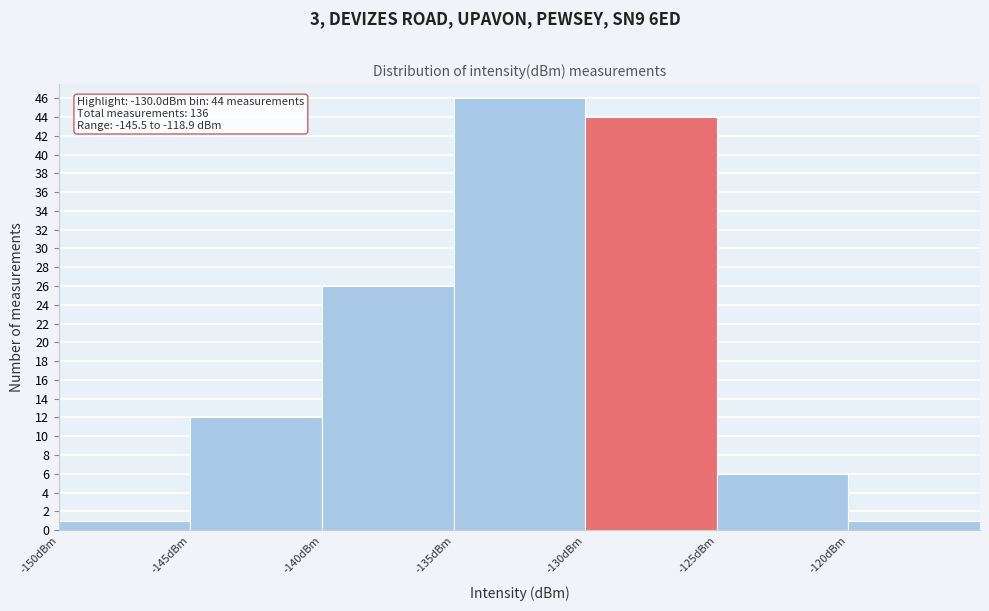

Which range on the x-axis has the tallest bar?

-135 to -130